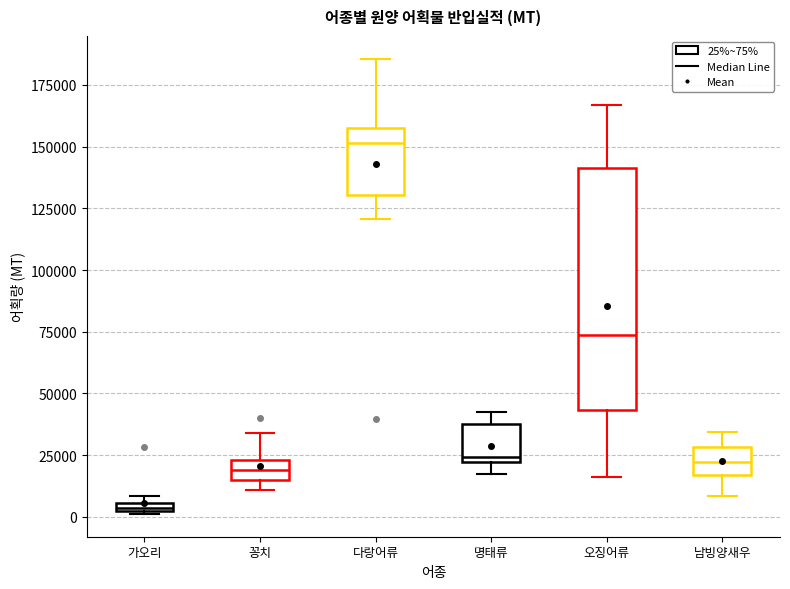

Which box is the tallest, from its lower edge to its upper edge?

오징어류